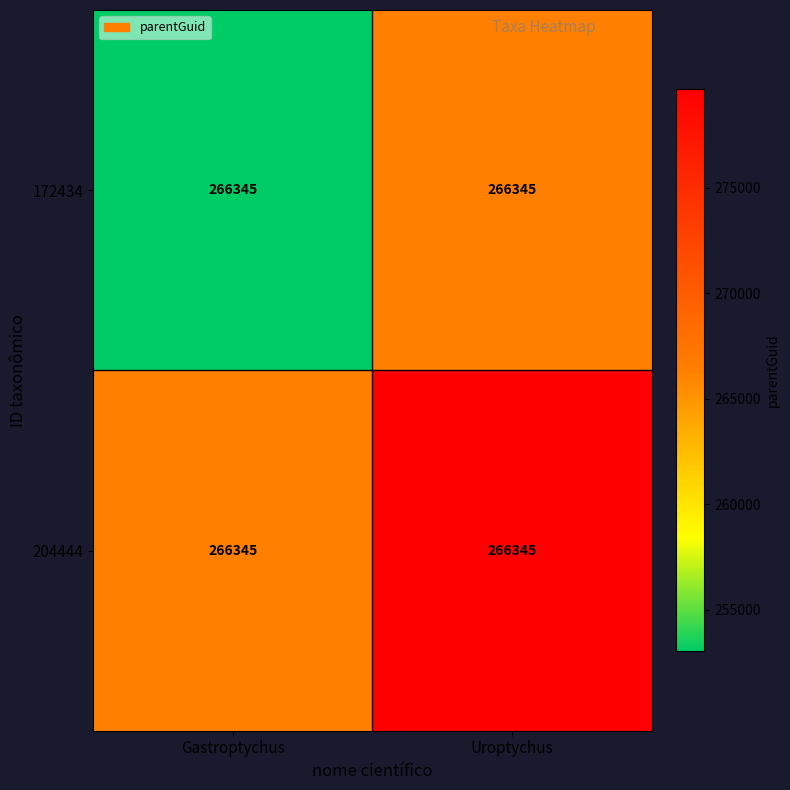

Which series has the largest total across all categories?

204444